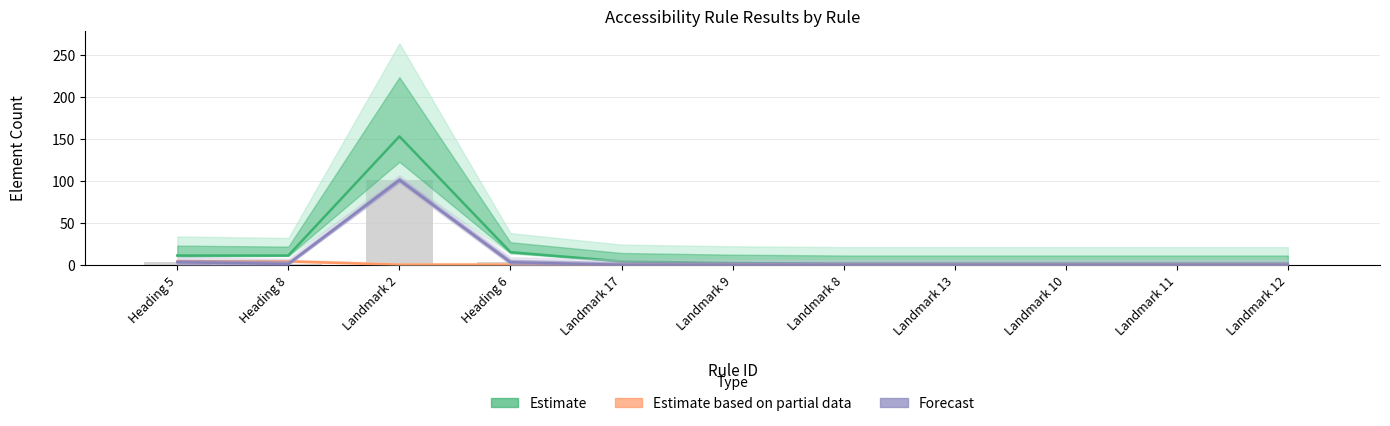

What is the total value across all series at Landmark 12?

1